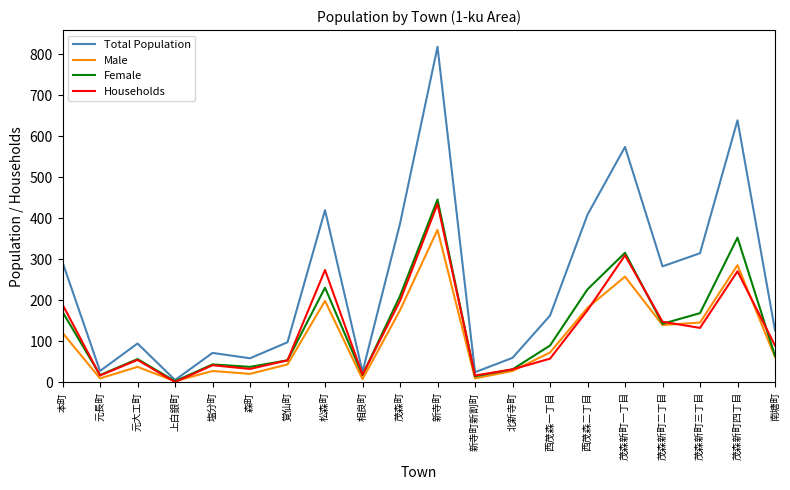

Where is Total Population nearest to the value 412?

西茂森二丁目